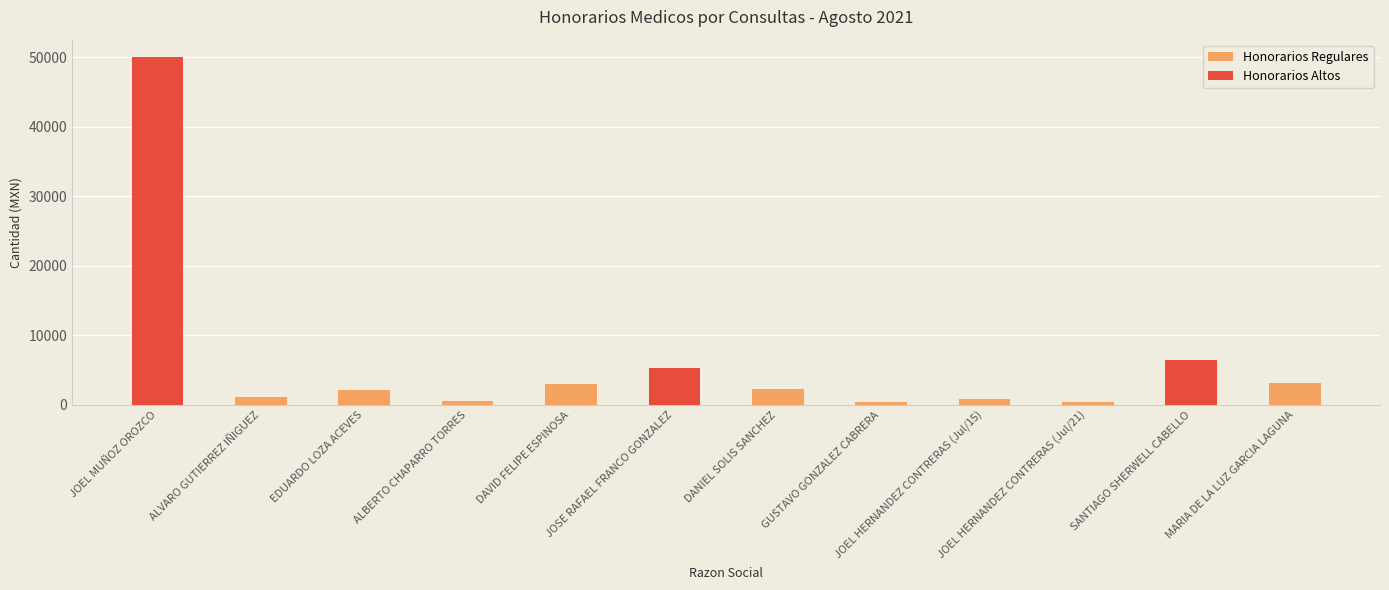

What position from the left is GUSTAVO GONZALEZ CABRERA?

8